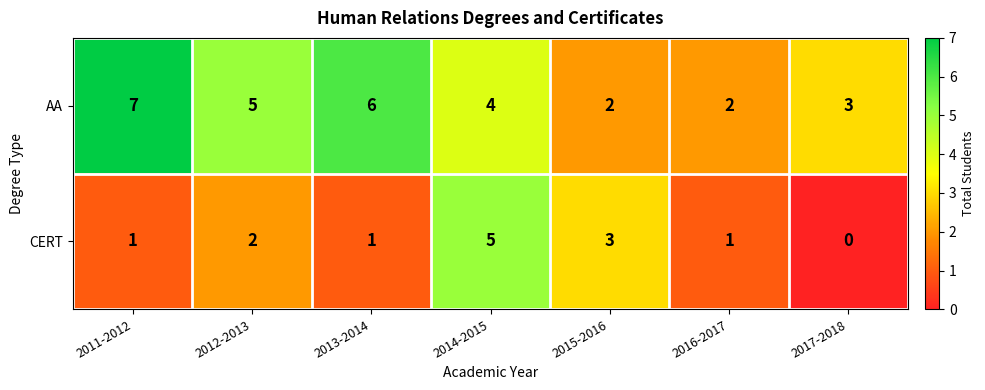

At how many categories does at least one series exceed 0?

7